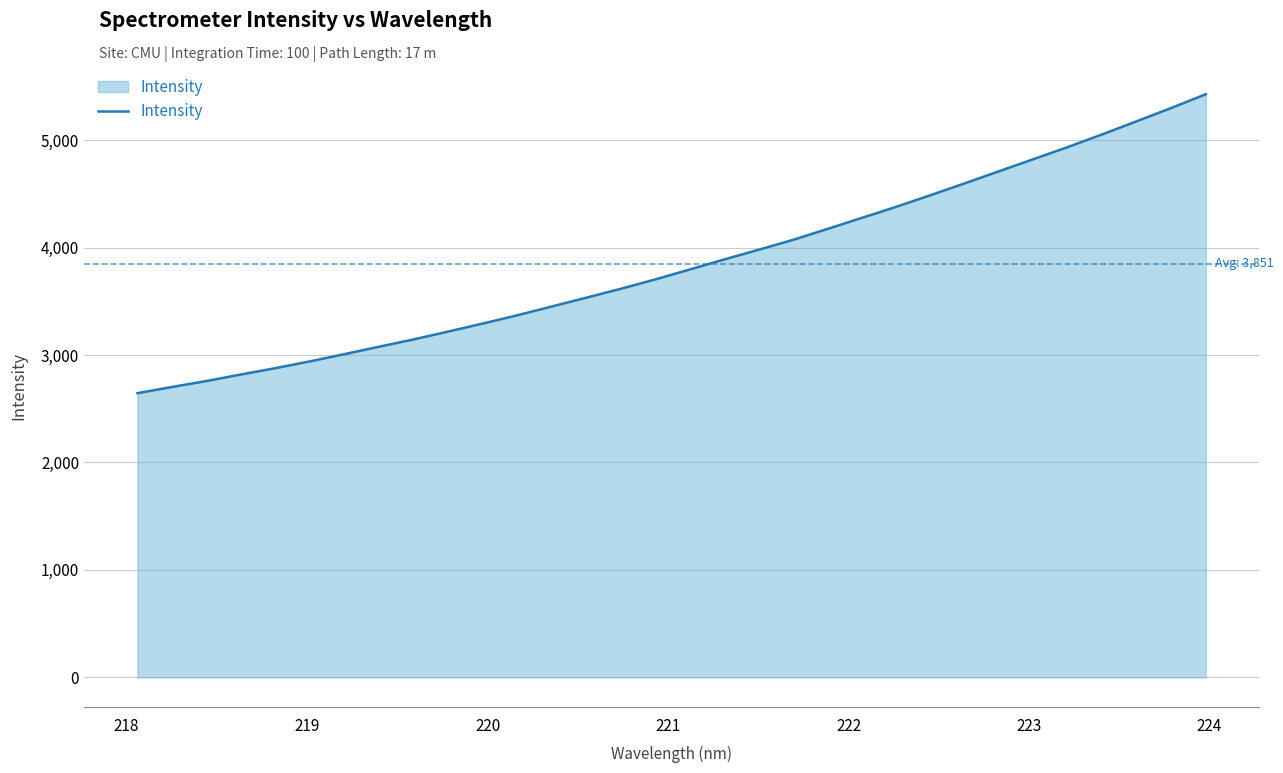

What is the minimum value shown in the chart?

2645.1